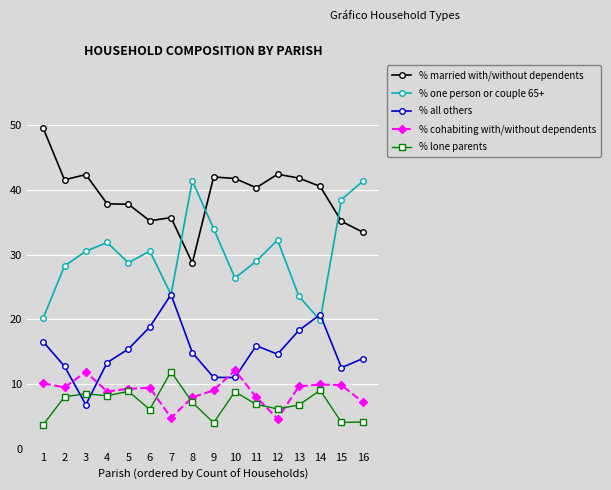

What are all the series names shown in the legend?

% married with/without dependents, % one person or couple 65+, % all others, % cohabiting with/without dependents, % lone parents